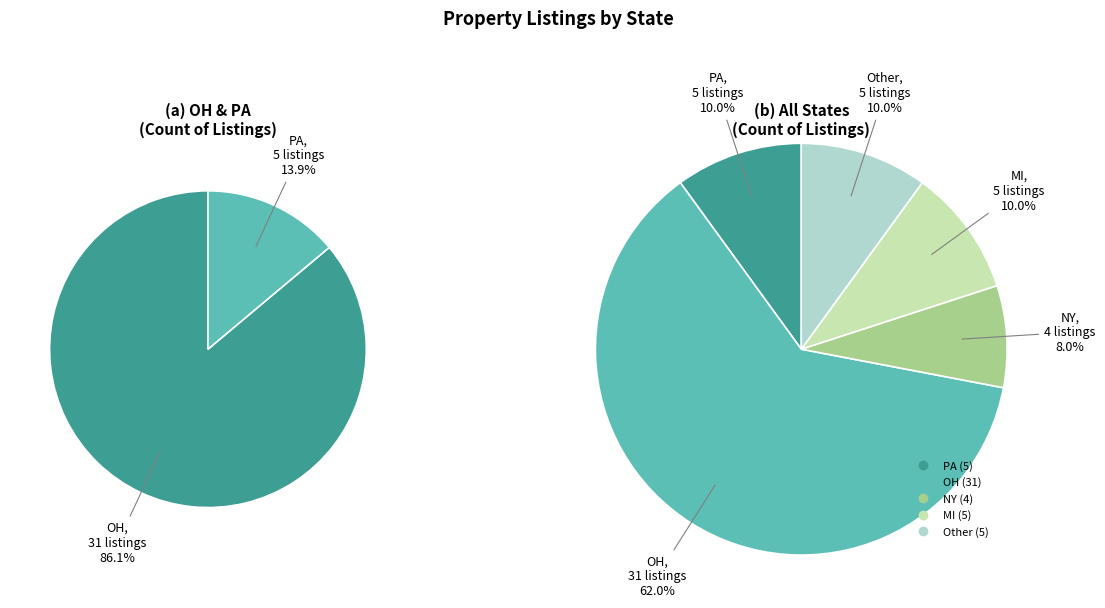

Is MI the majority of the pie?

No